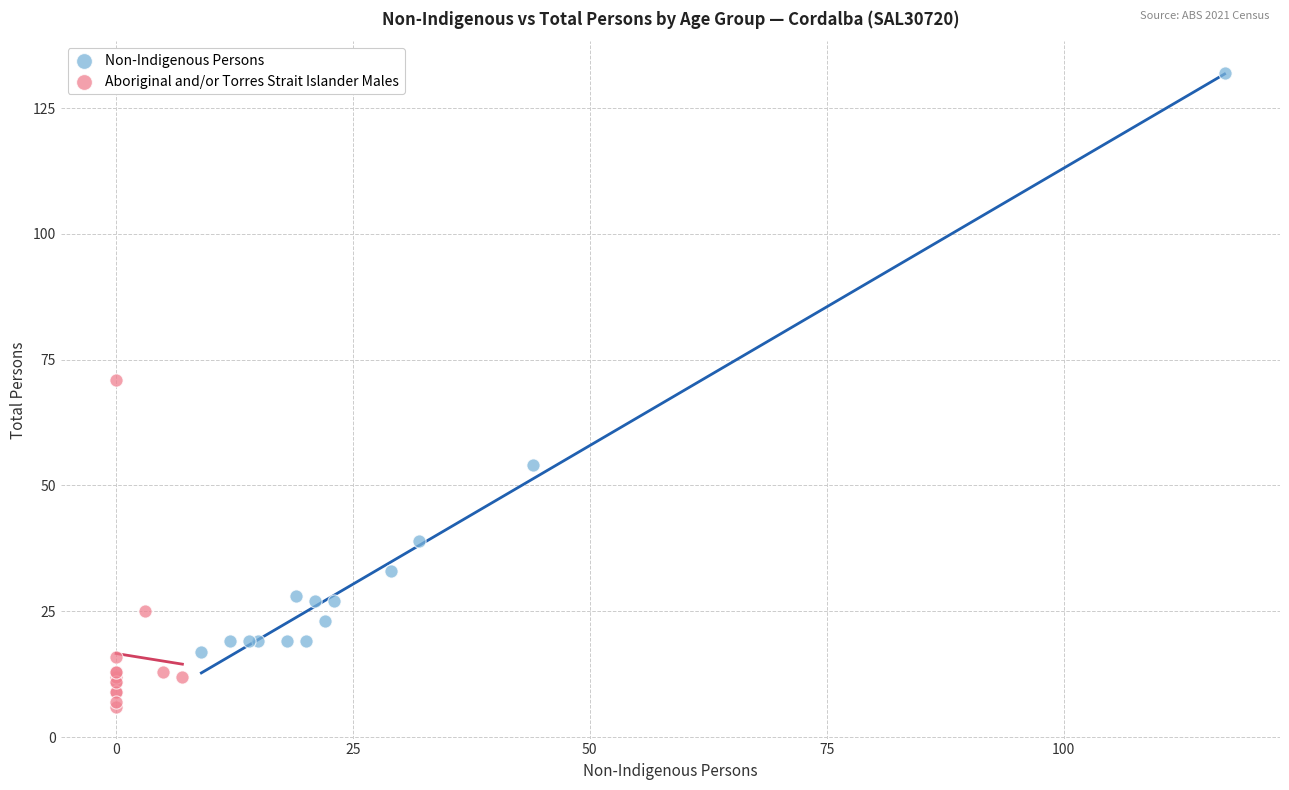

Which series contains the lowest Y value?

Aboriginal and/or Torres Strait Islander Males